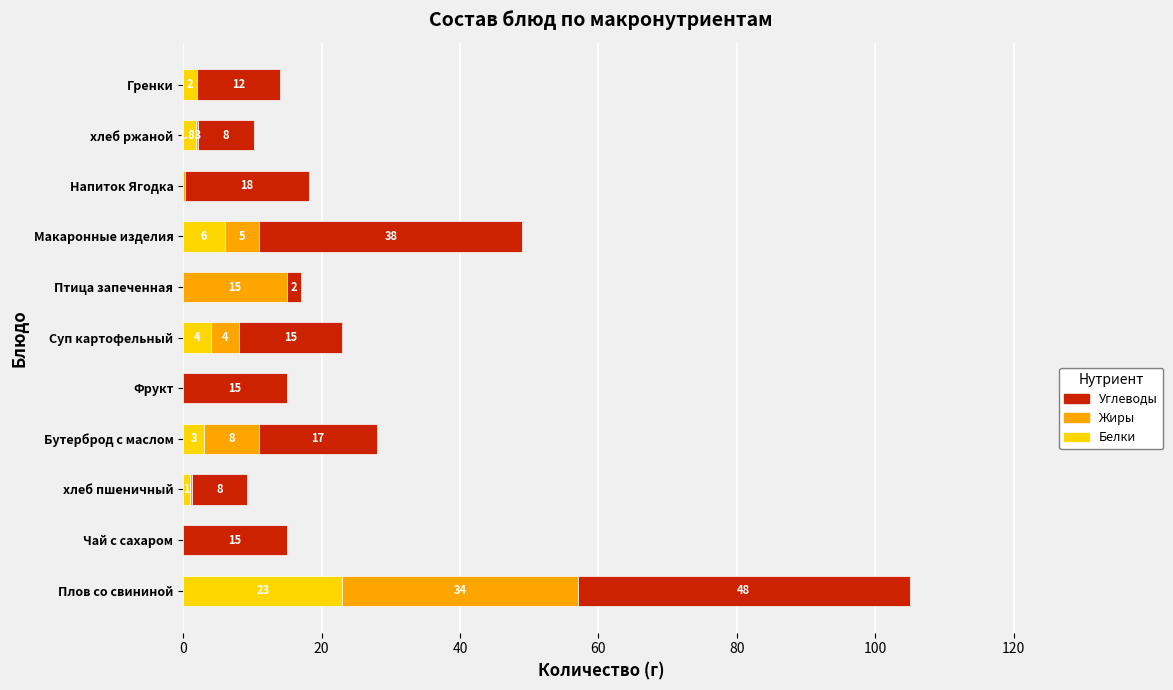

What are all the series names shown in the legend?

Углеводы, Жиры, Белки